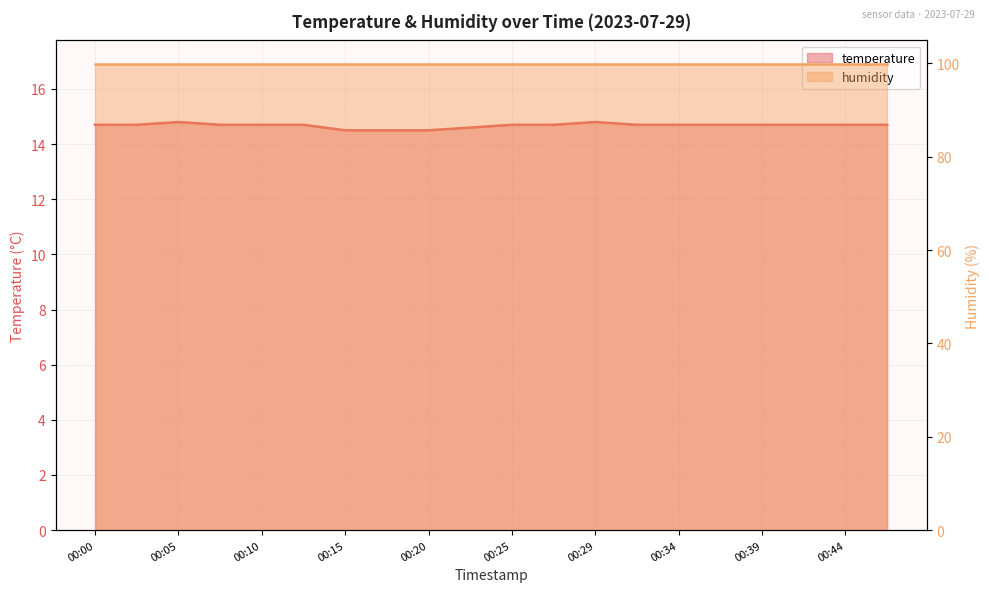

True or false: the data has more than 1 interior local peaks.

True